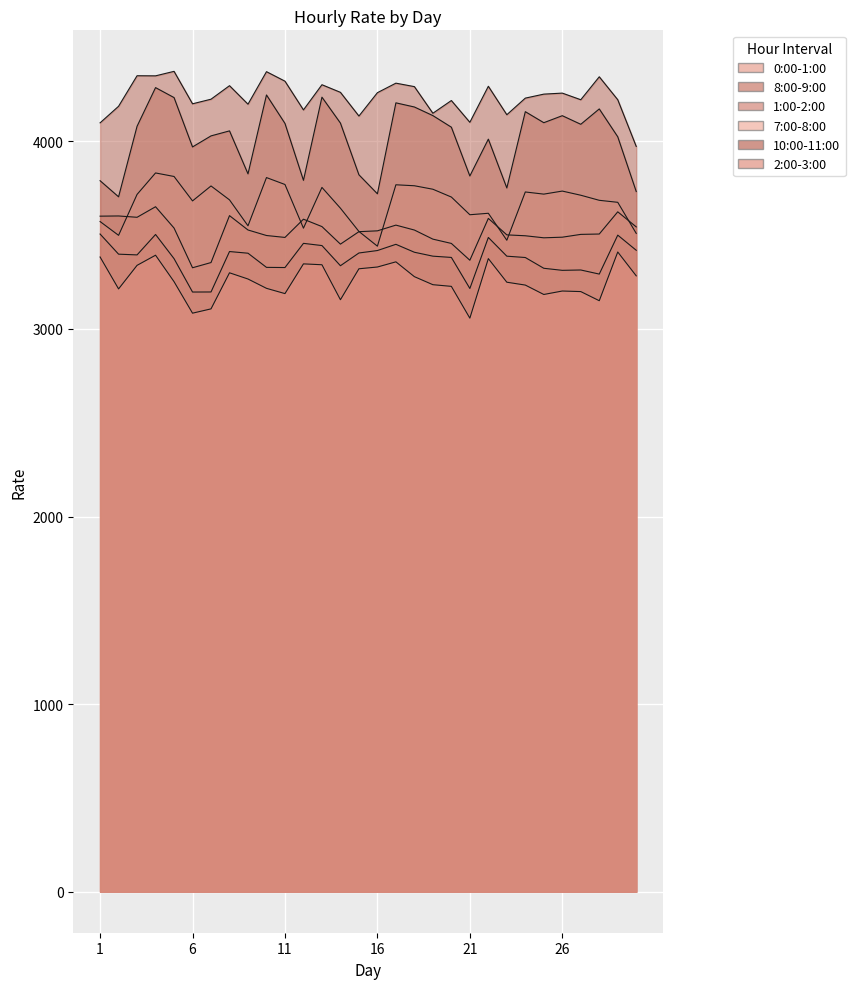

Is it true that 0:00-1:00 equals 4551.6 at 7?

False